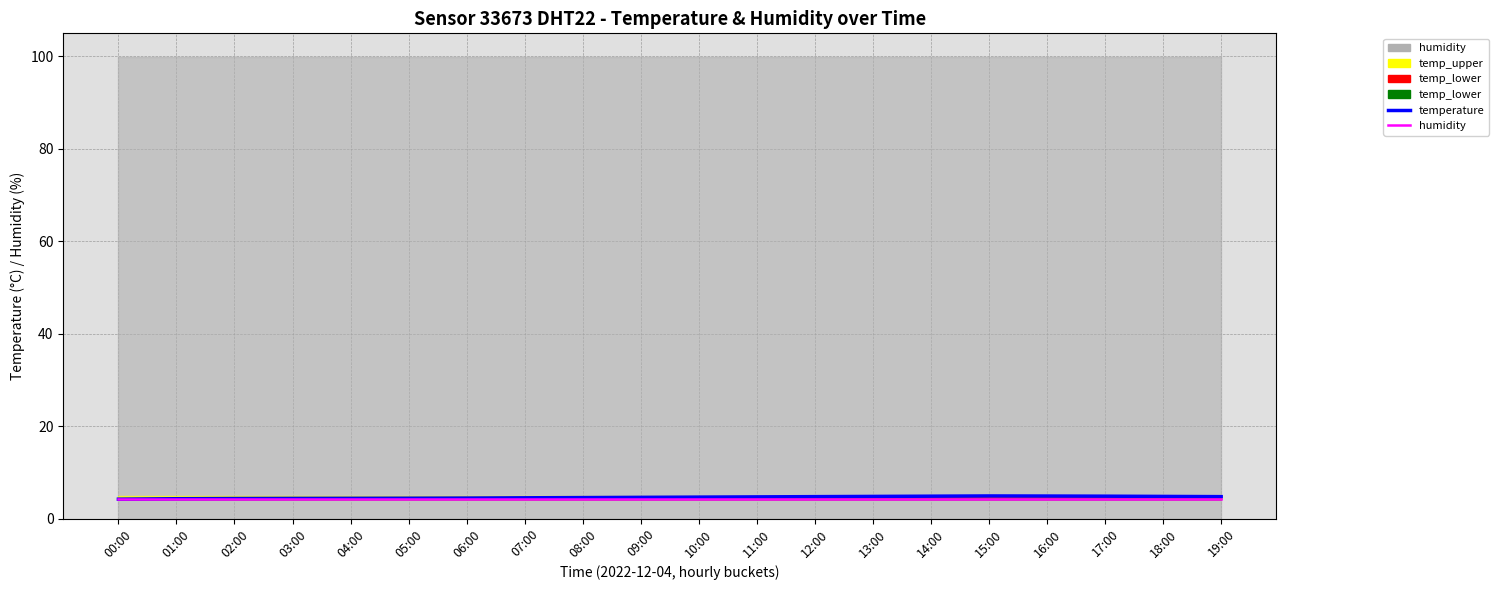

Is the value of humidity at 05:00 greater than the value of temperature at 12:00?

No